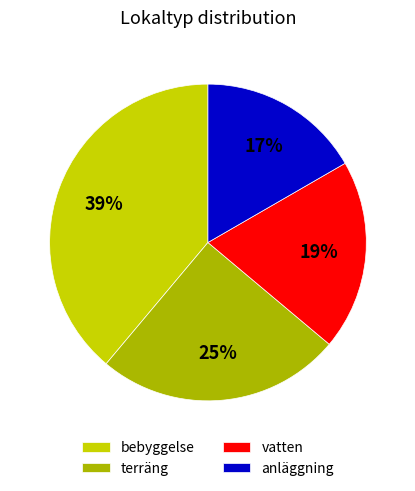

Is terräng the majority of the pie?

No